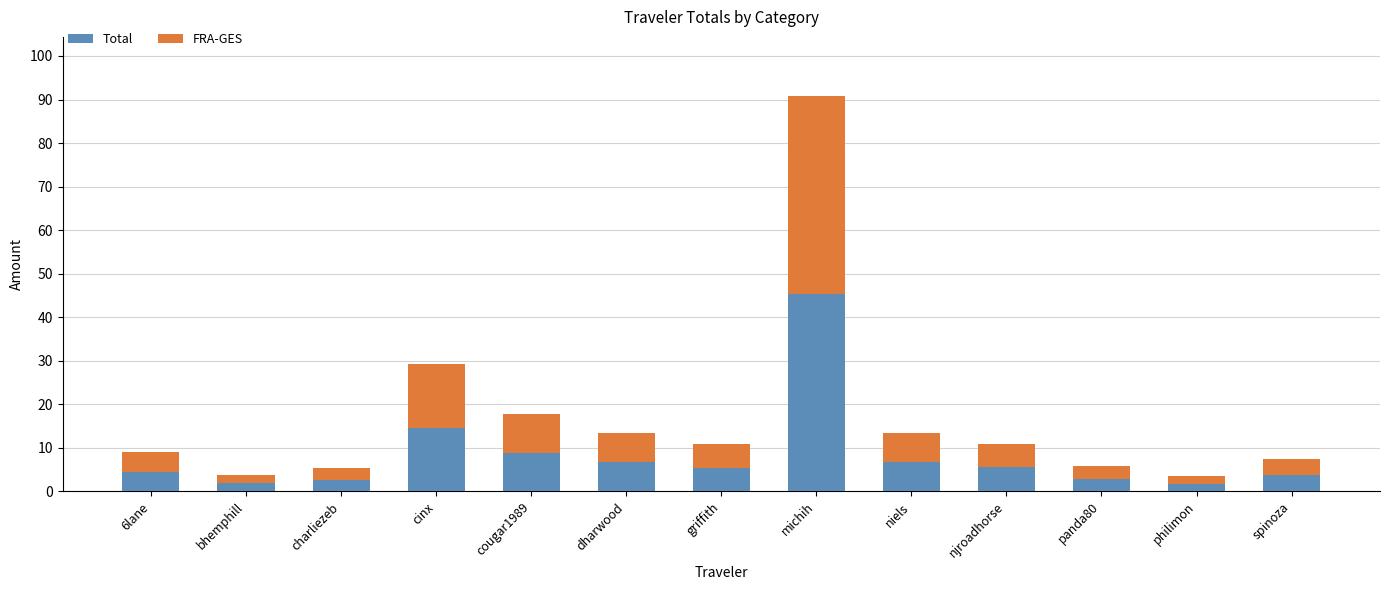

Where does the Total series first go above 5?

cinx